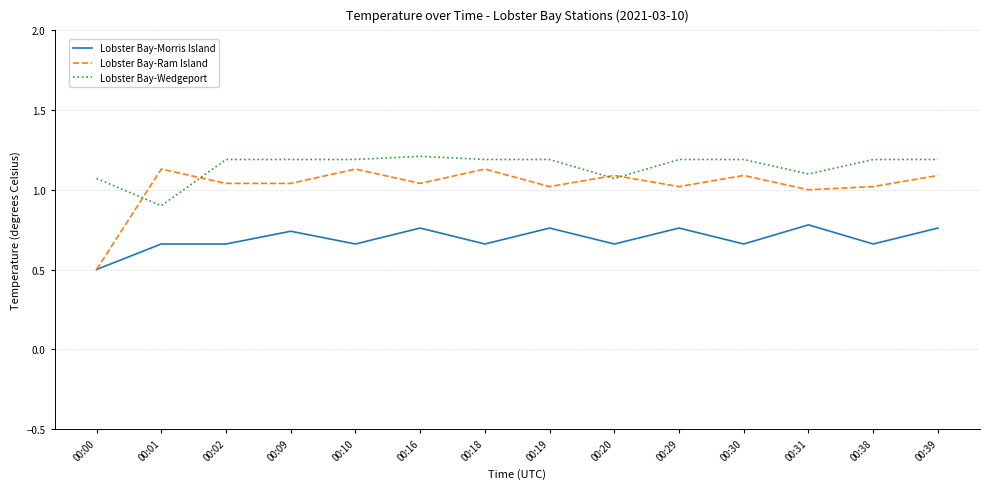

At which label does Lobster Bay-Ram Island reach its minimum?

00:00